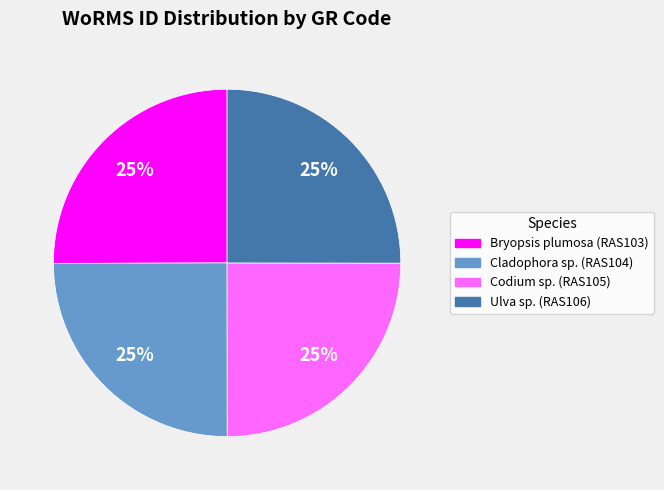

To the nearest percent, what is the average slice percentage?

25%